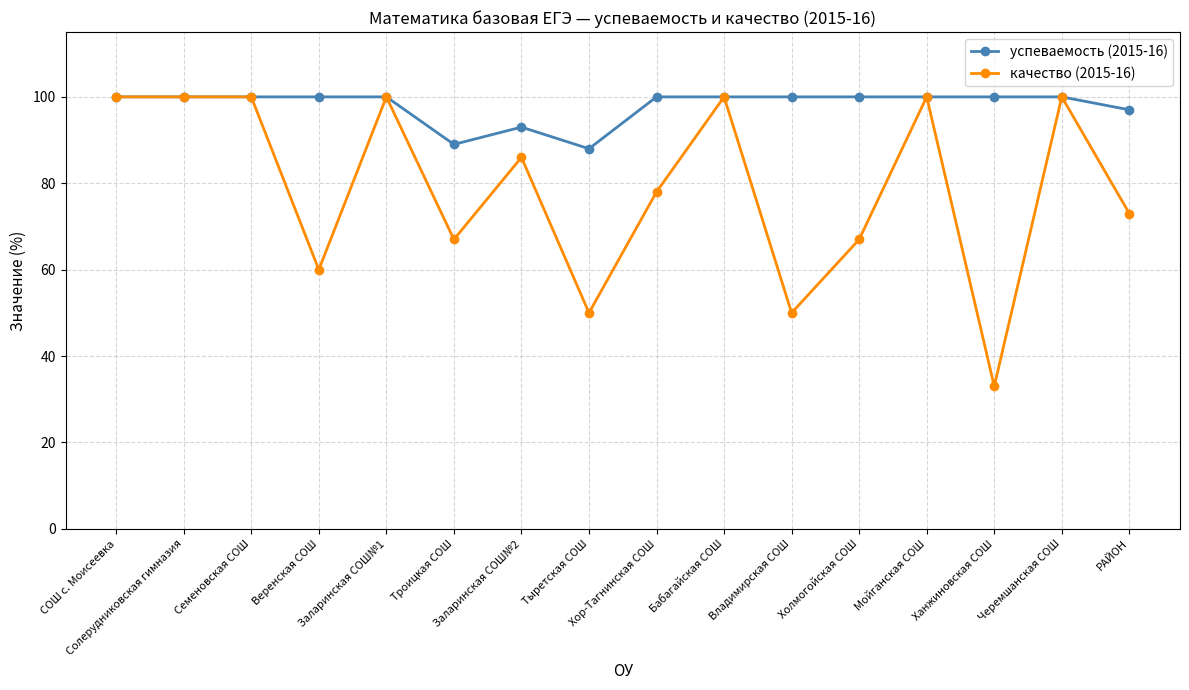

List the series in order of their overall mean, highest first.

успеваемость (2015-16), качество (2015-16)